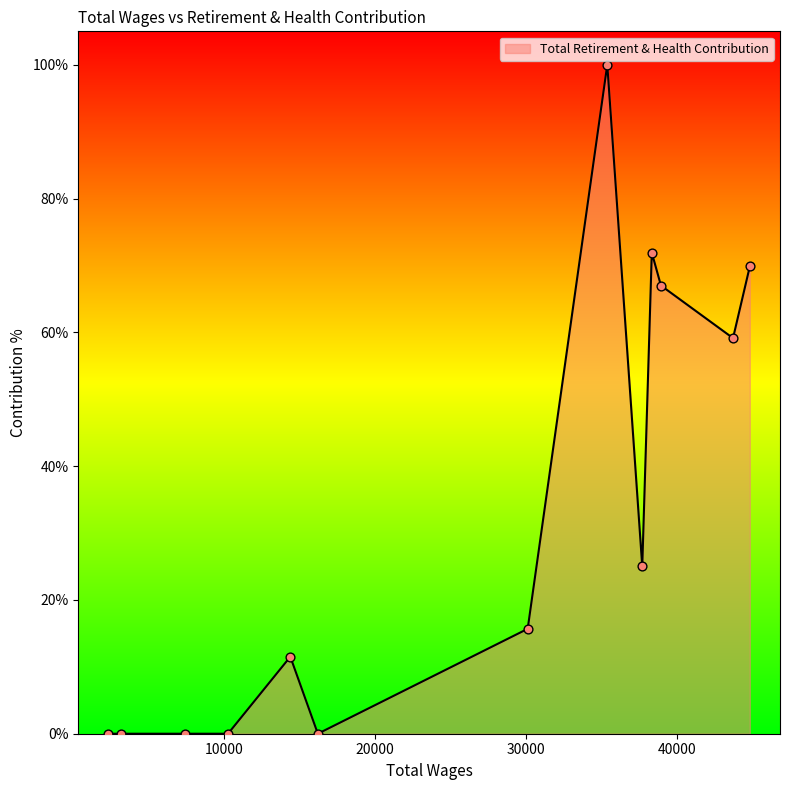

Between 43713.0 and 14396.0, which is larger?

43713.0